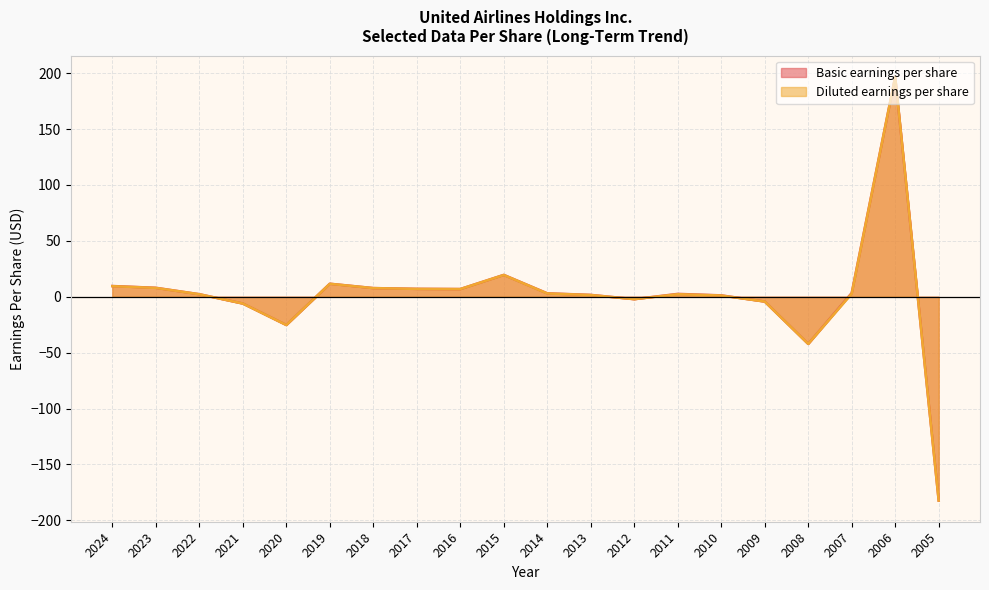

How many values in Basic earnings per share are above zero?

14